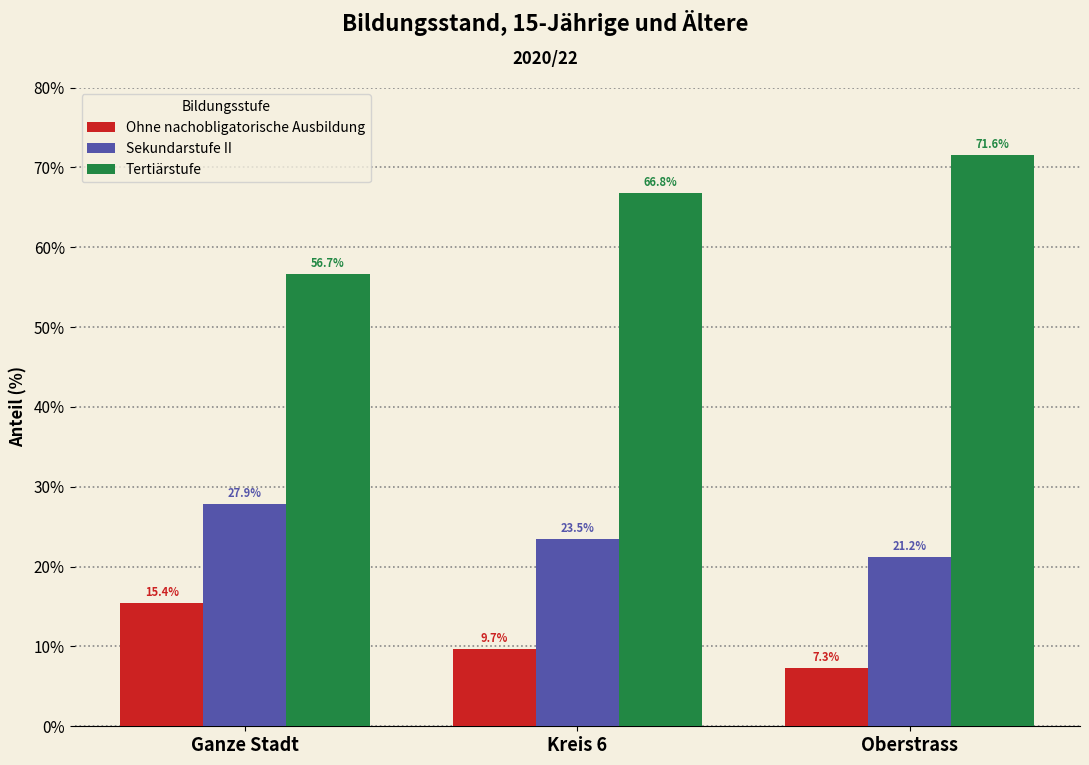

How many data points in Tertiärstufe are less than 66?

1